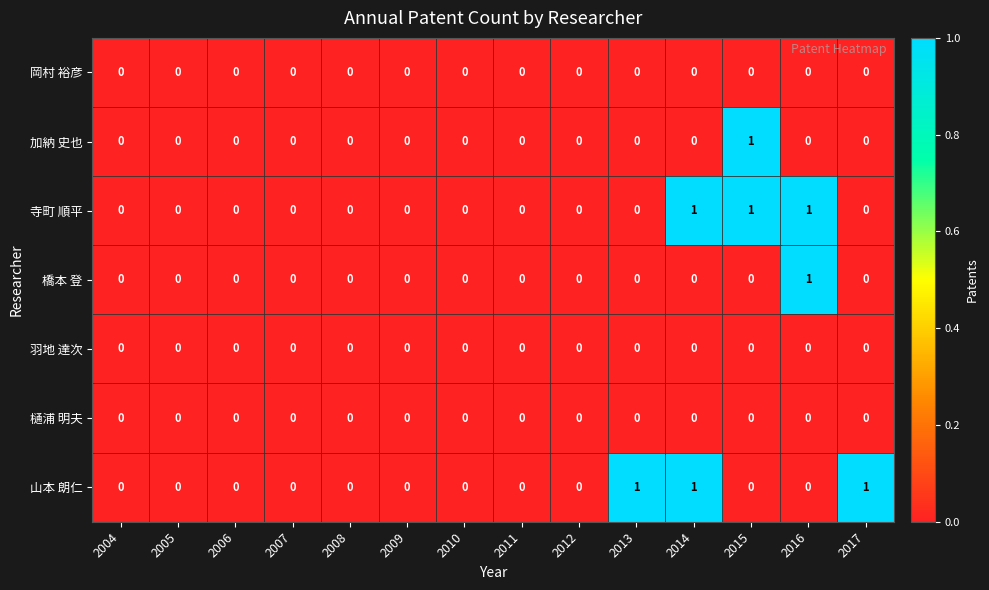

The value of 山本 朗仁 at 2014 is 2. True or false?

False